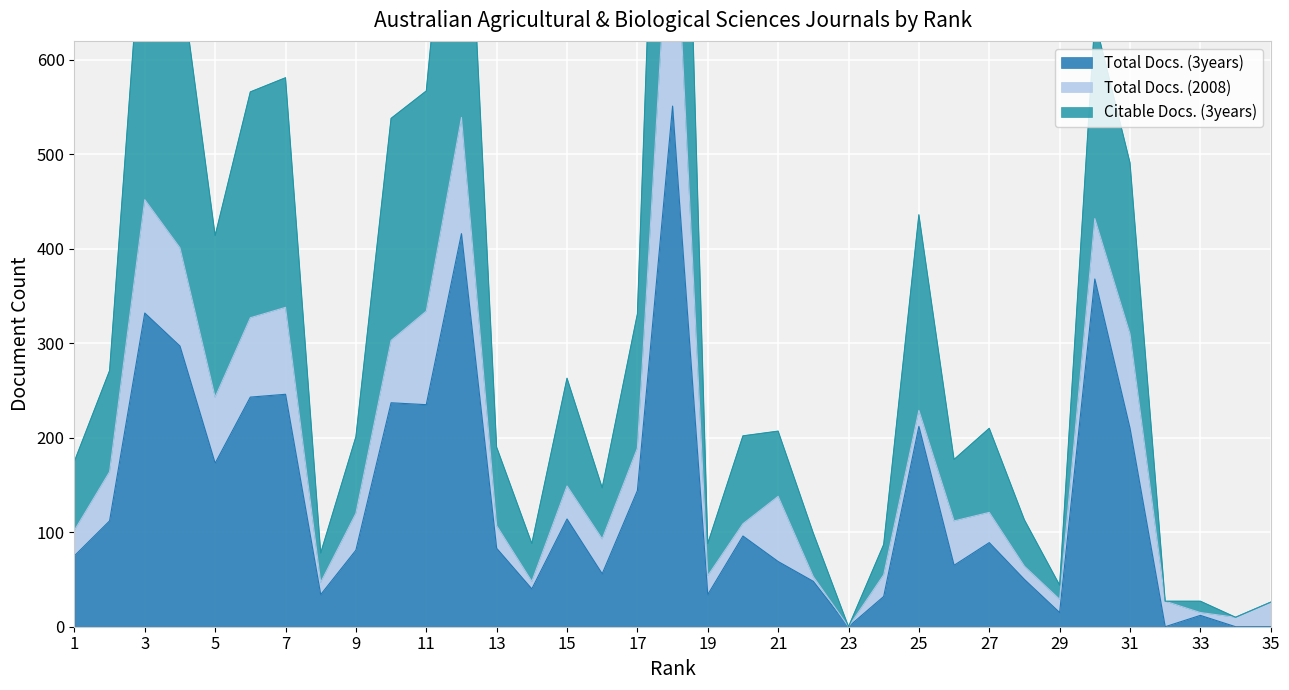

True or false: Total Docs. (3years) has more than 0 points higher than both neighbors.

True